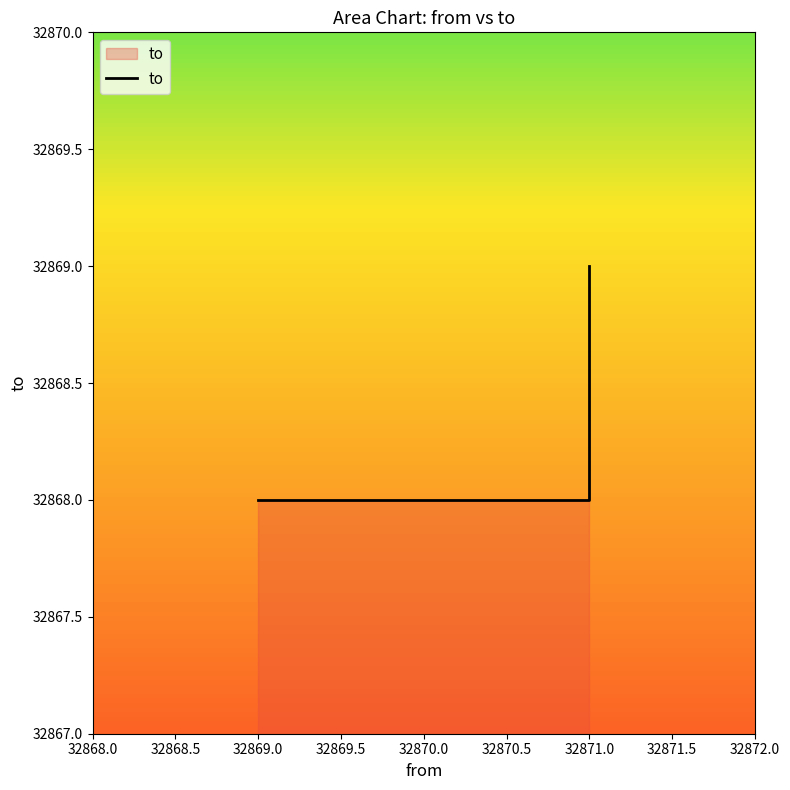

What is the sum of all values?

98605